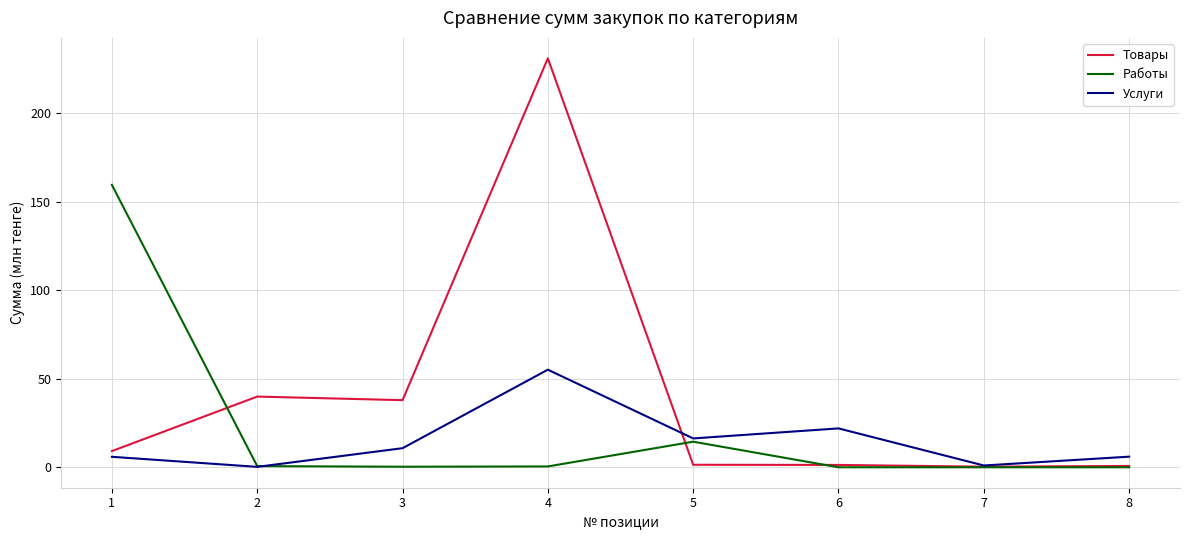

At 4, list the series in order from largest to smallest.

Товары, Услуги, Работы